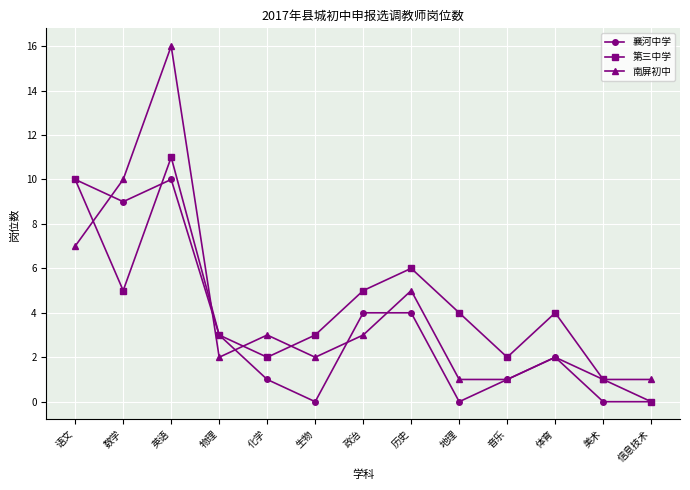

Rank the series by their average value, from lowest to highest.

襄河中学, 南屏初中, 第三中学